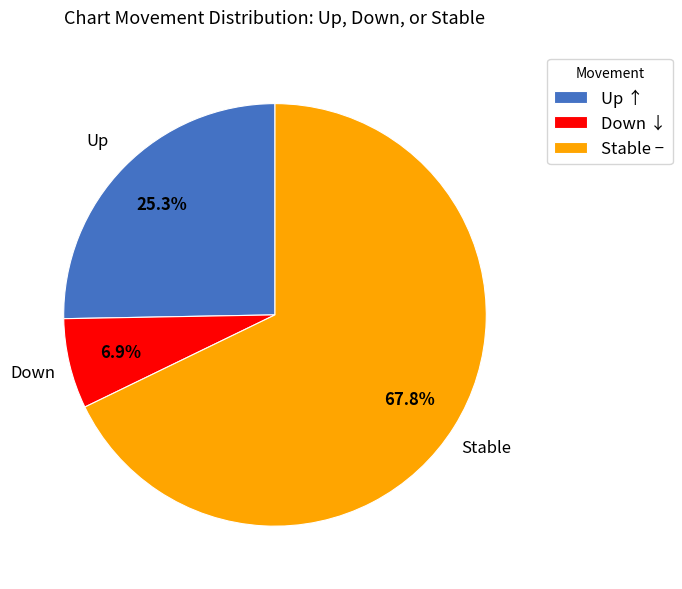

Combined, what portion of the pie is Stable − and Up ↑?

93.1%